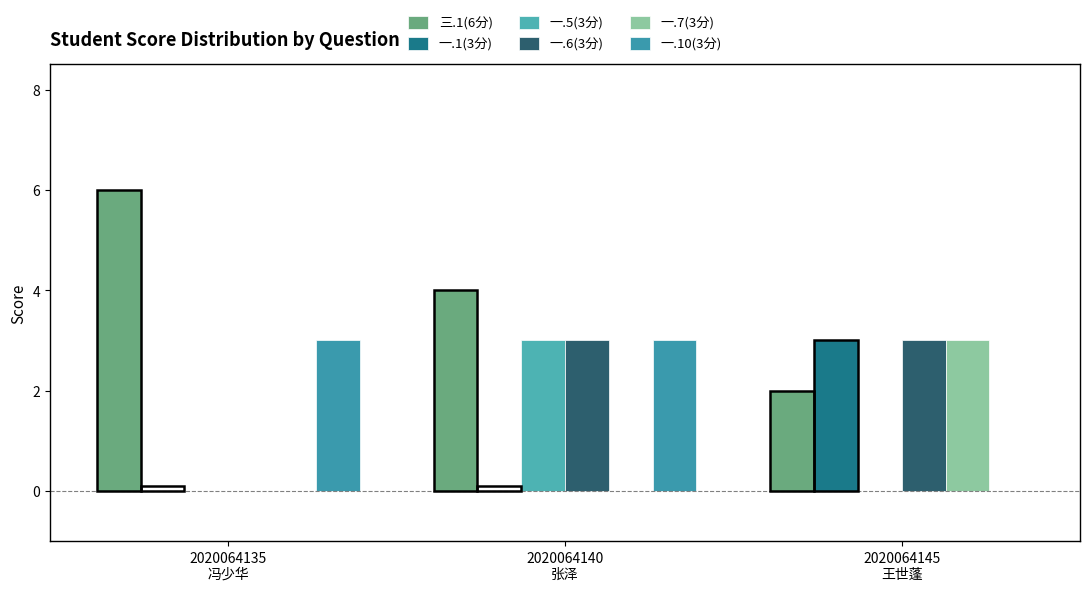

Reading right to left, extract all data points from this chart.

三.1(6分): 2	4	6
一.1(3分): 3	0	0
一.5(3分): 0	3	0
一.6(3分): 3	3	0
一.7(3分): 3	0	0
一.10(3分): 0	3	3